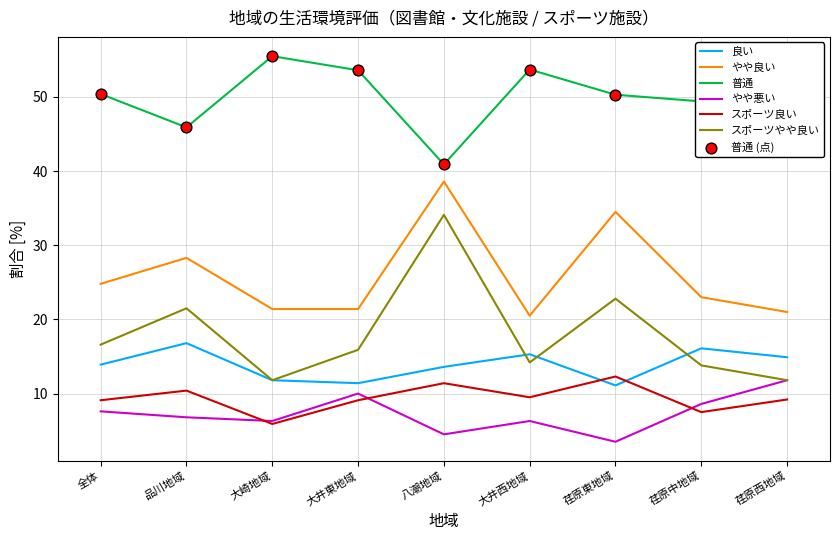

At which category is the sum across all series the highest?

八潮地域